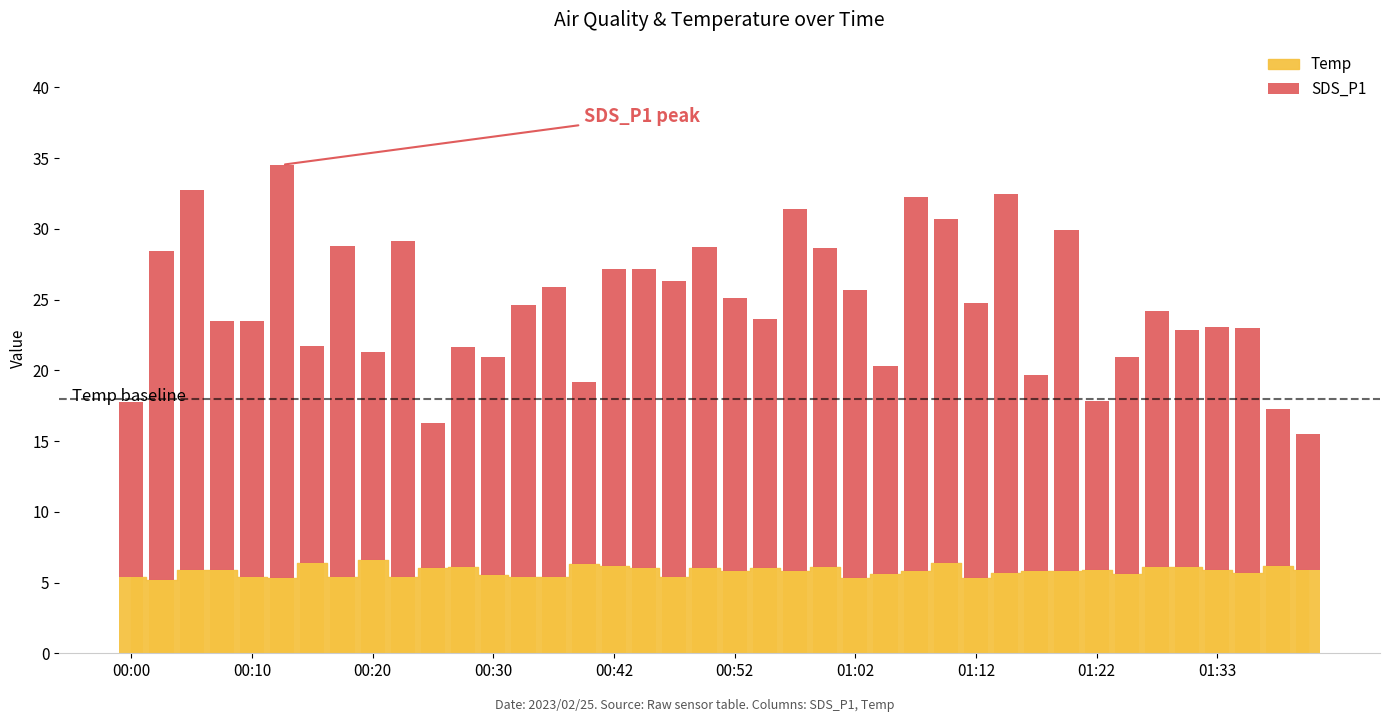

What is the value of the 2nd bar from the left?

23.3